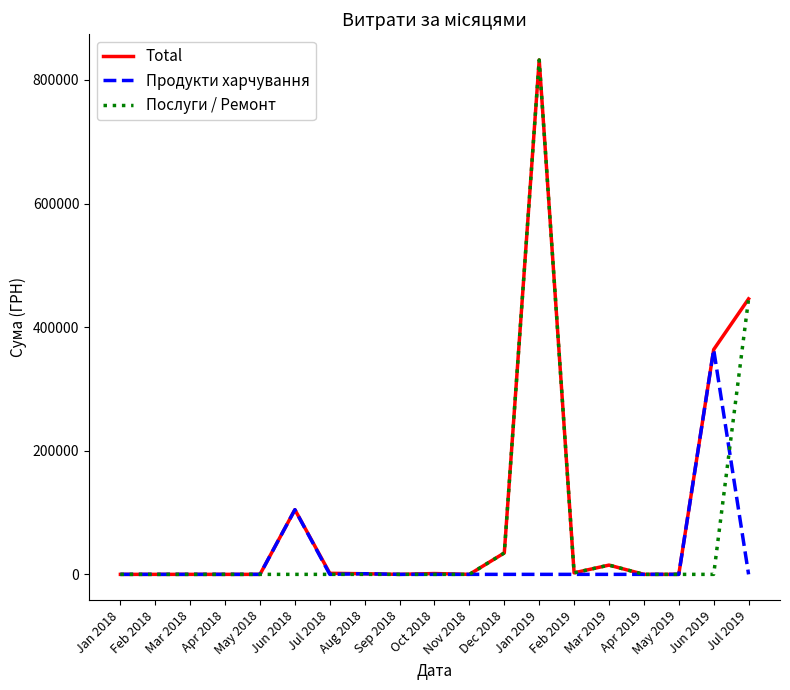

What is the average value of the Total series?

94881.1